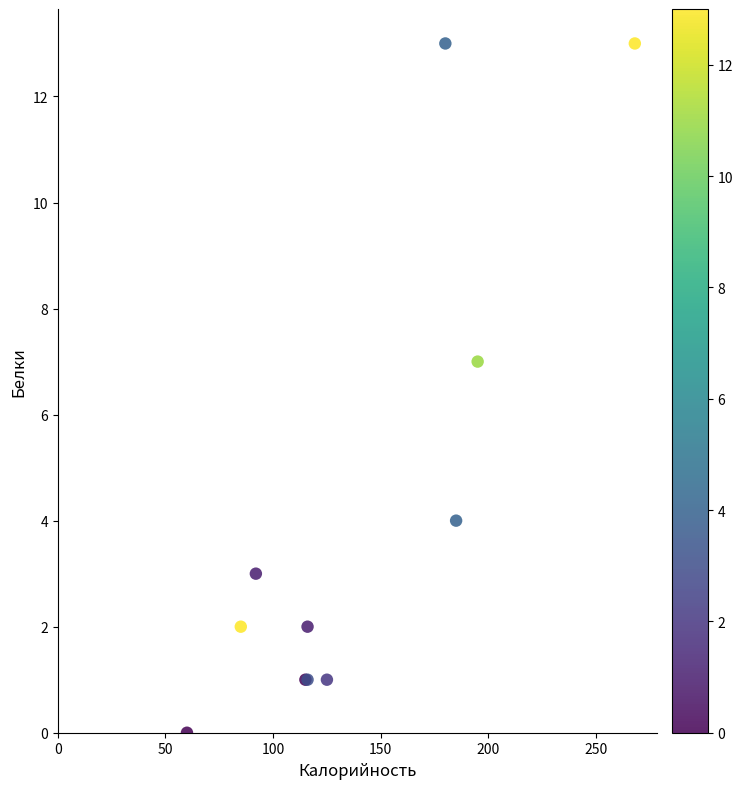

What Y value in the scatter plot is closest to 6?

7